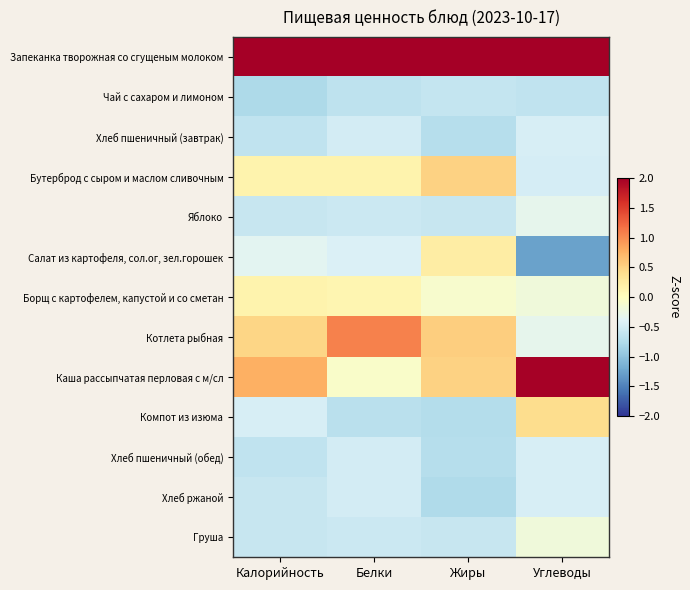

At how many categories does at least one series exceed 2?

4